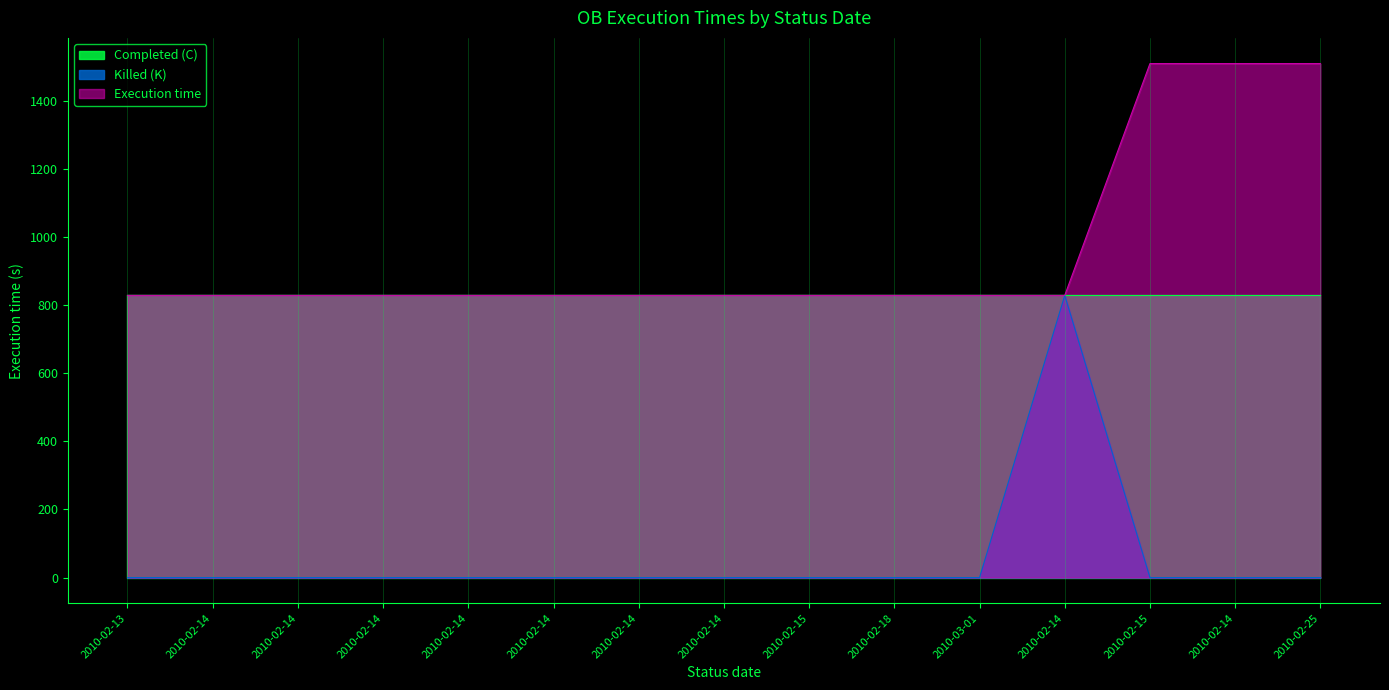

List the labels in order of Execution time value, largest first.

2010-02-15, 2010-02-14, 2010-02-25, 2010-02-13, 2010-02-14, 2010-02-14, 2010-02-14, 2010-02-14, 2010-02-14, 2010-02-14, 2010-02-14, 2010-02-15, 2010-02-18, 2010-03-01, 2010-02-14